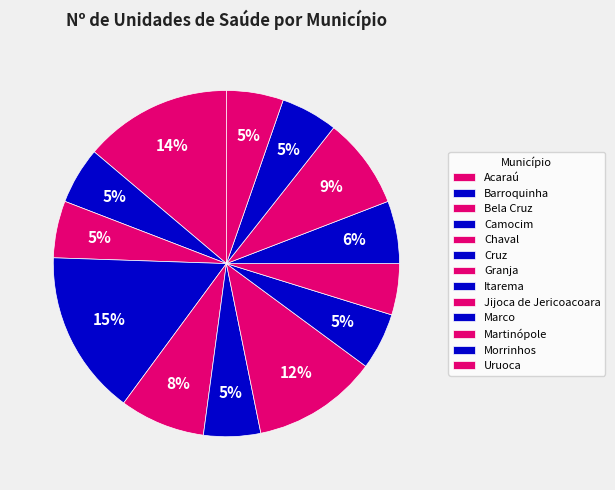

What is the ratio of the value at Jijoca de Jericoacoara to the value at Granja?

0.4